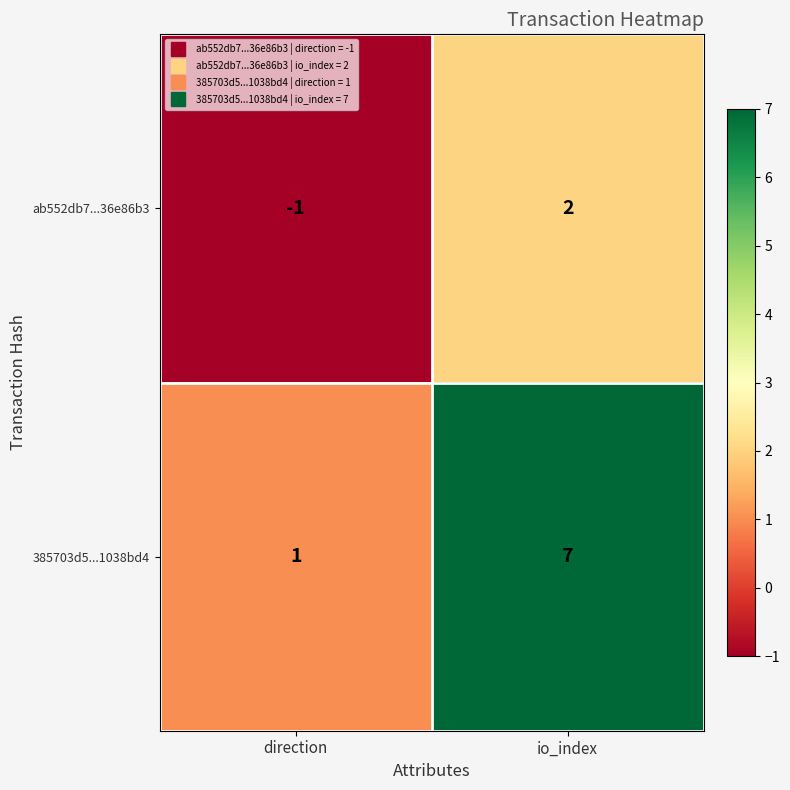

Which category has the highest value across all series?

io_index